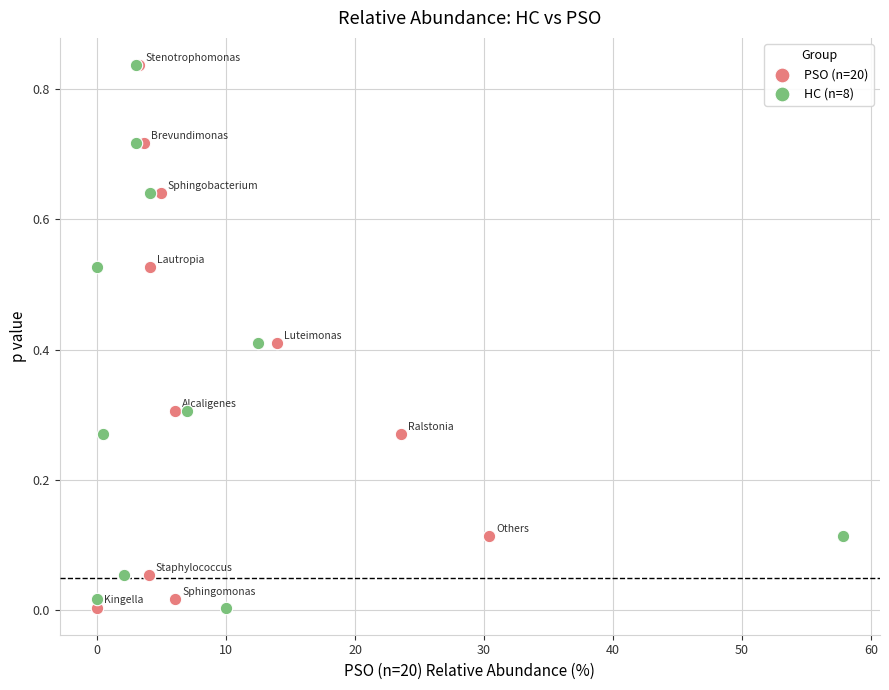

What are all the series names shown in the legend?

PSO (n=20), HC (n=8)